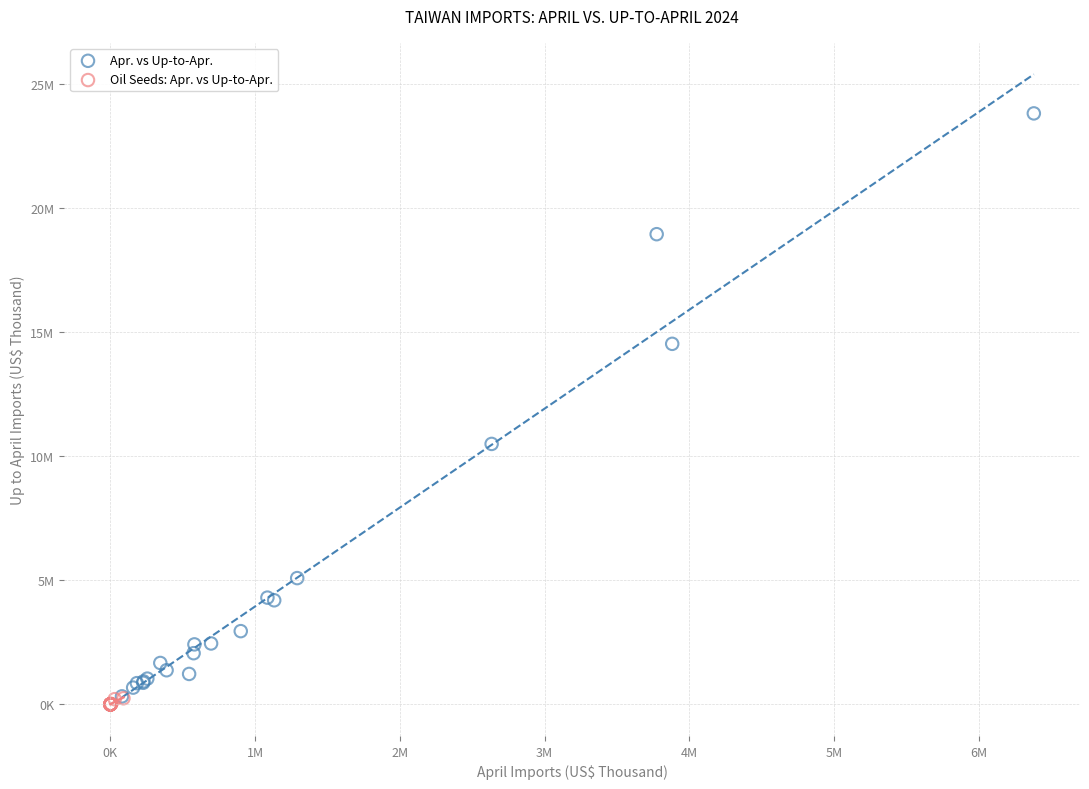

What are all the series names shown in the legend?

Apr. vs Up-to-Apr., Oil Seeds: Apr. vs Up-to-Apr.